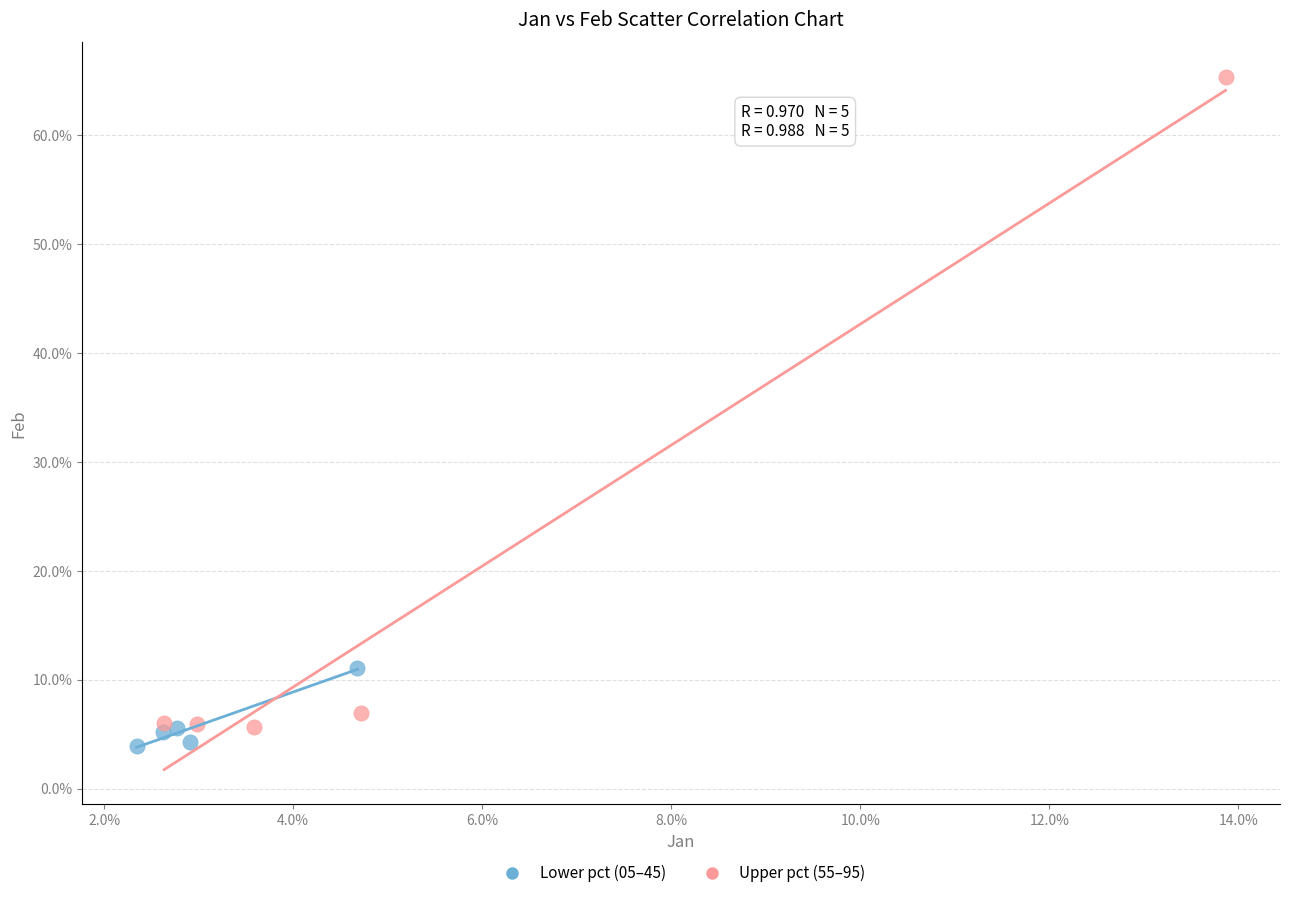

Which series has the widest spread of Y values?

Upper pct (55–95)